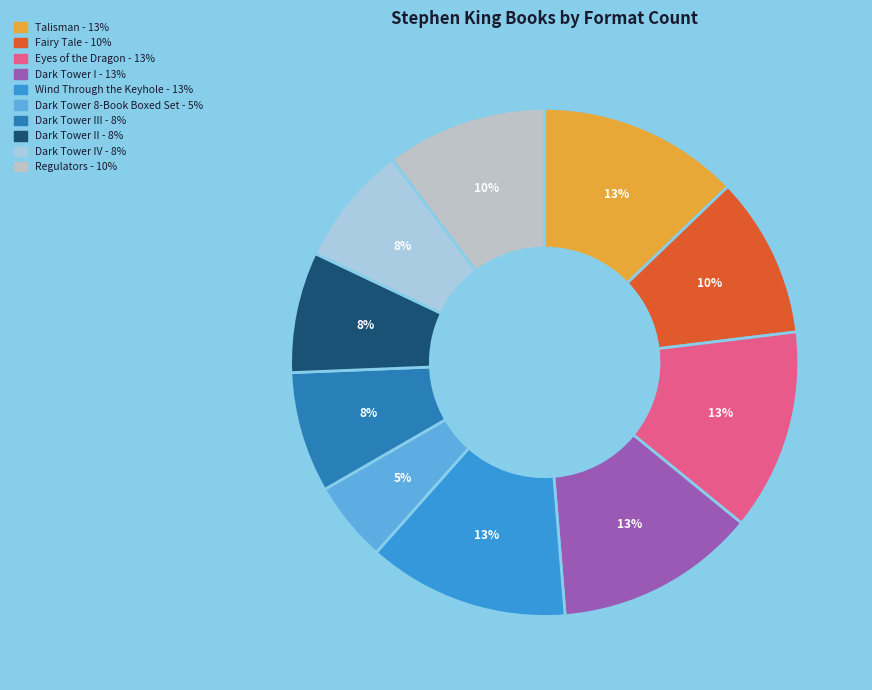

How many segments does this pie chart have?

10